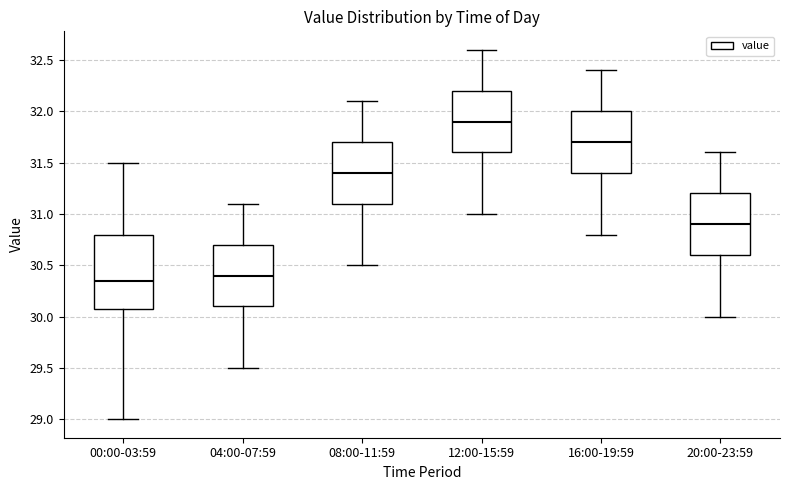

Where does the upper whisker of the box for 00:00-03:59 end on the y-axis? The values are not printed on the chart, so give them approximately, as read against the axis.

31.50